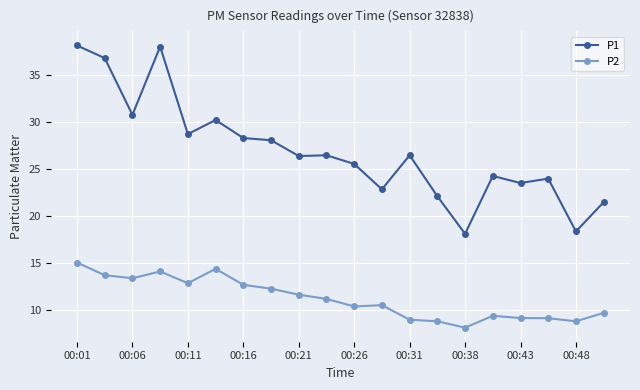

What is the maximum value shown in the chart?

38.2